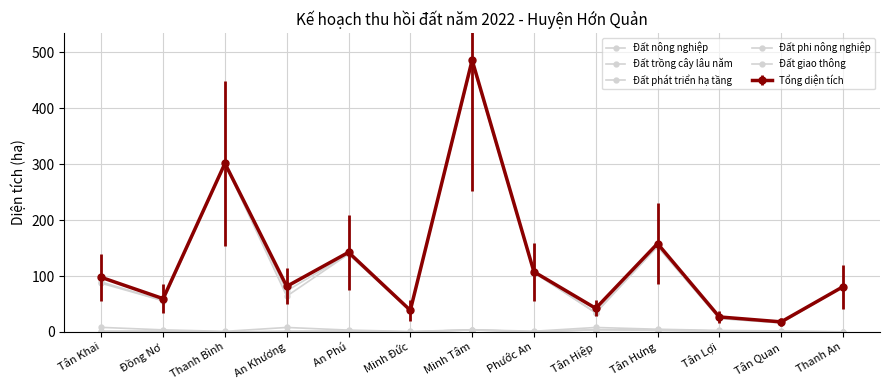

Which series changed the most between Phước An and Tân Quan?

Đất nông nghiệp